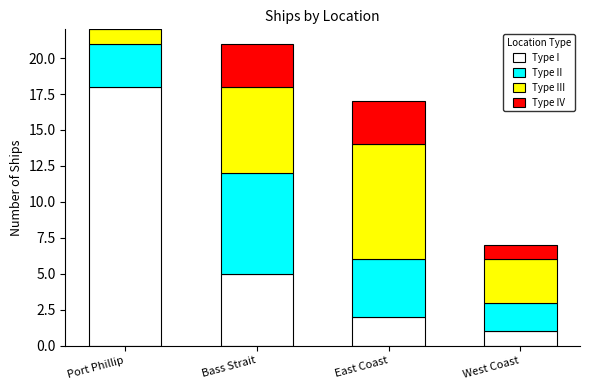

Is it true that Type I equals 30 at Port Phillip?

False